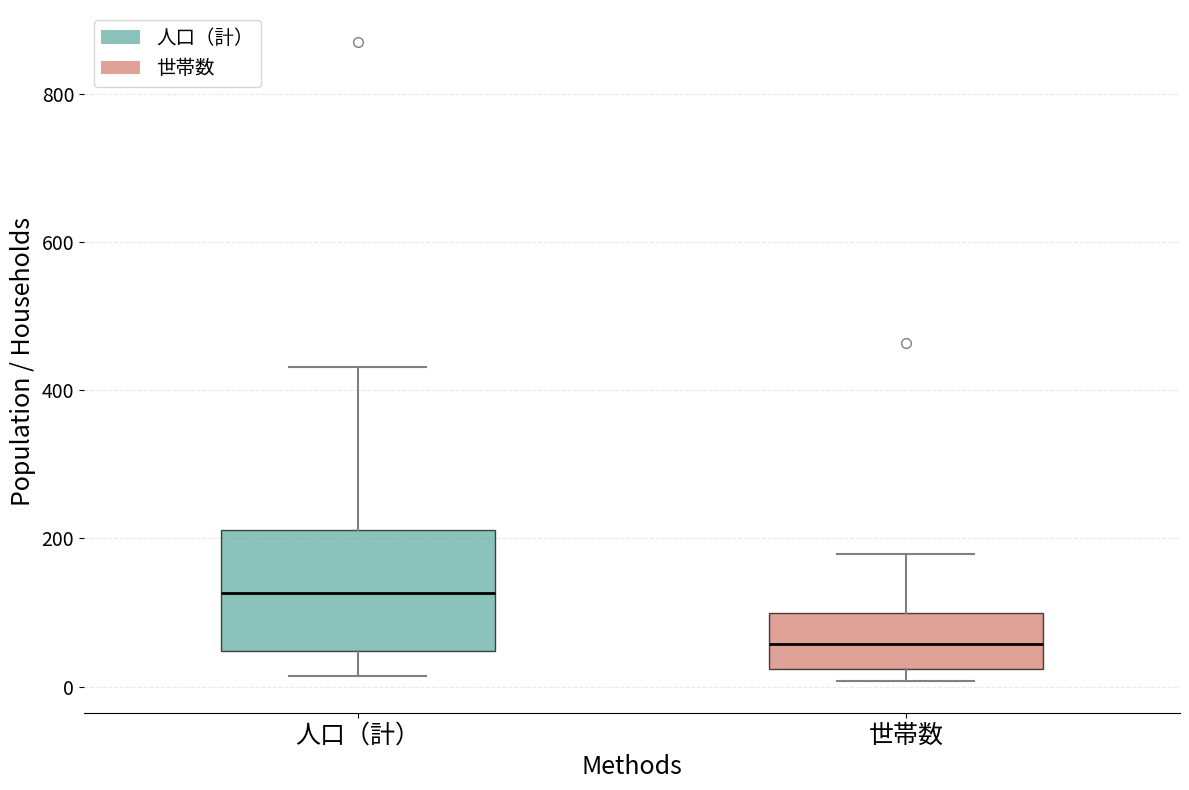

Which box has the highest median line?

人口（計）